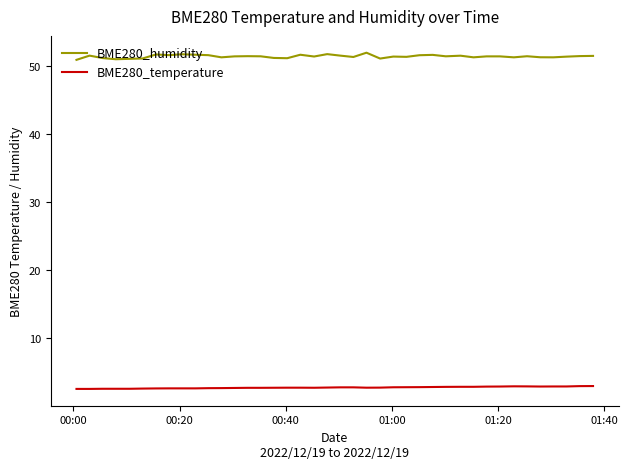

How many distinct data groups are displayed?

2